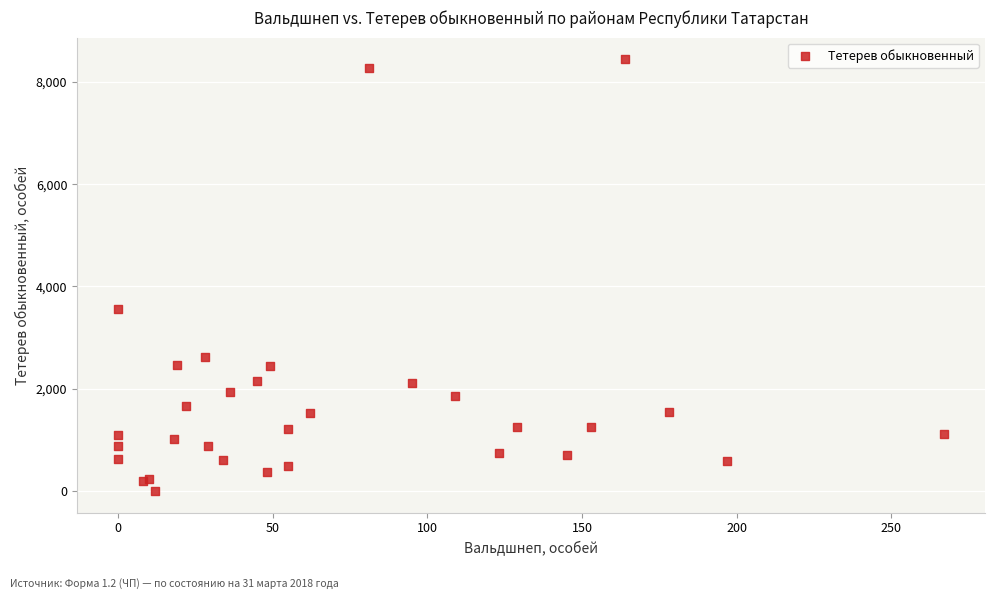

What Y value in the scatter plot is closest to 4222?

3566